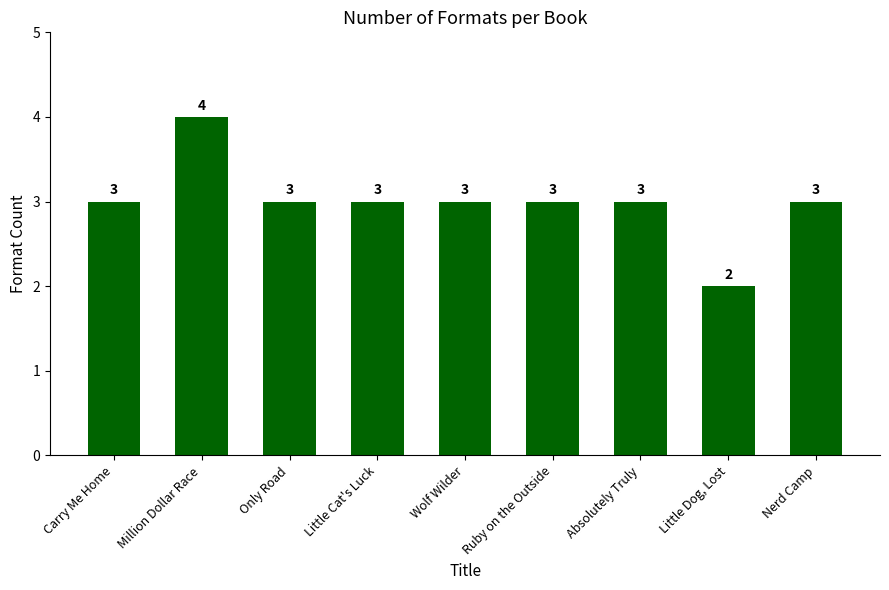

How many values are between 3 and 4?

8